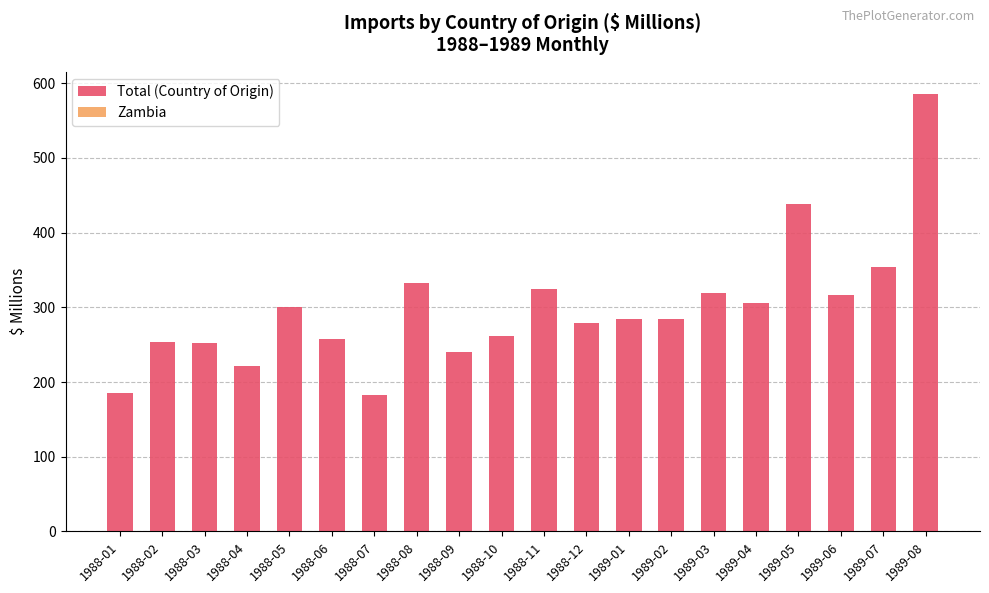

How many data points does each series have?

20